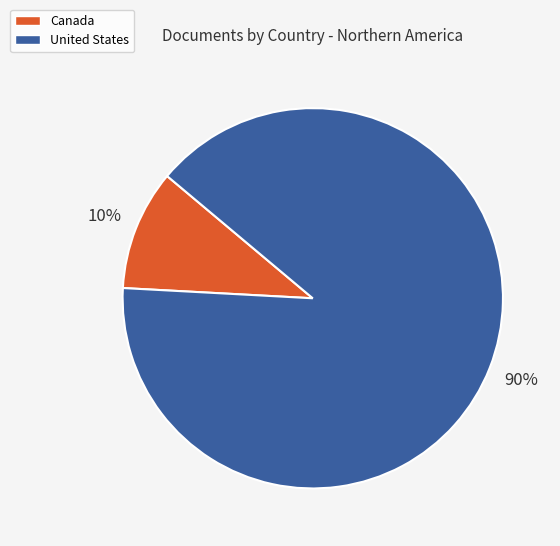

What percentage is the United States slice, to the nearest percent?

90%